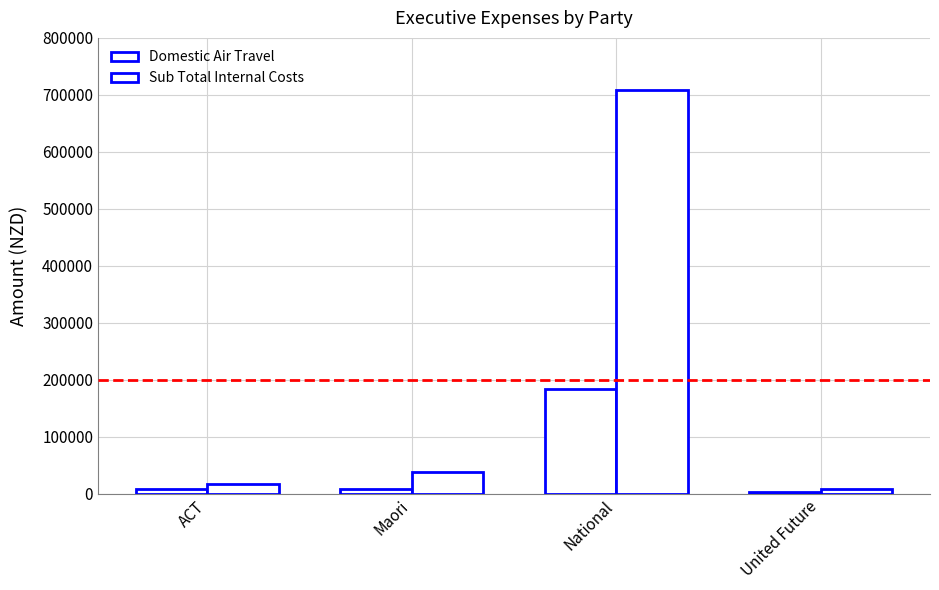

What position from the right is ACT?

4